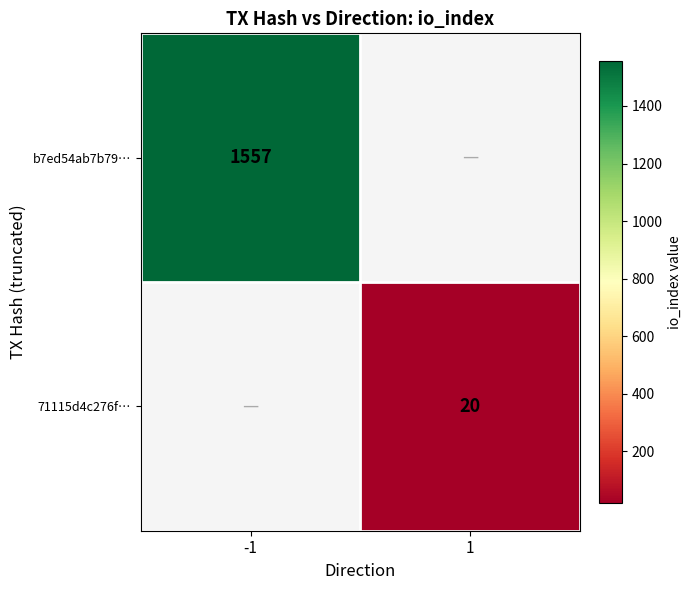

At how many categories does at least one series exceed 1110?

1